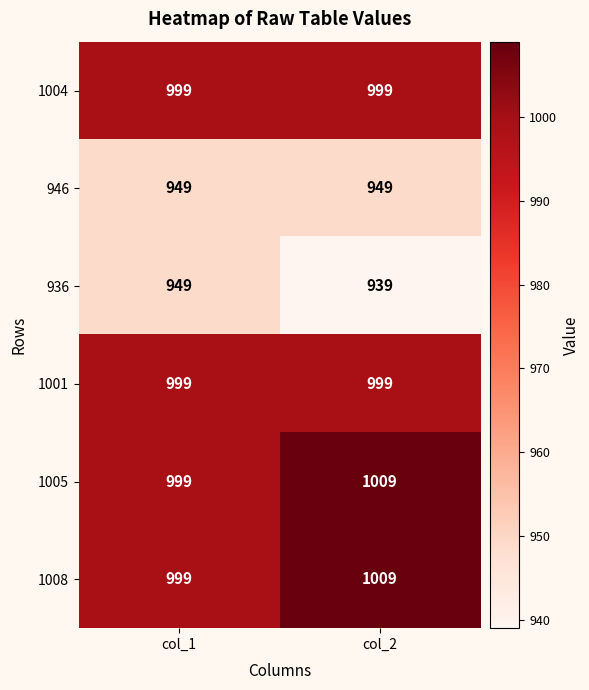

Rank the categories by 936 value from highest to lowest.

col_1, col_2